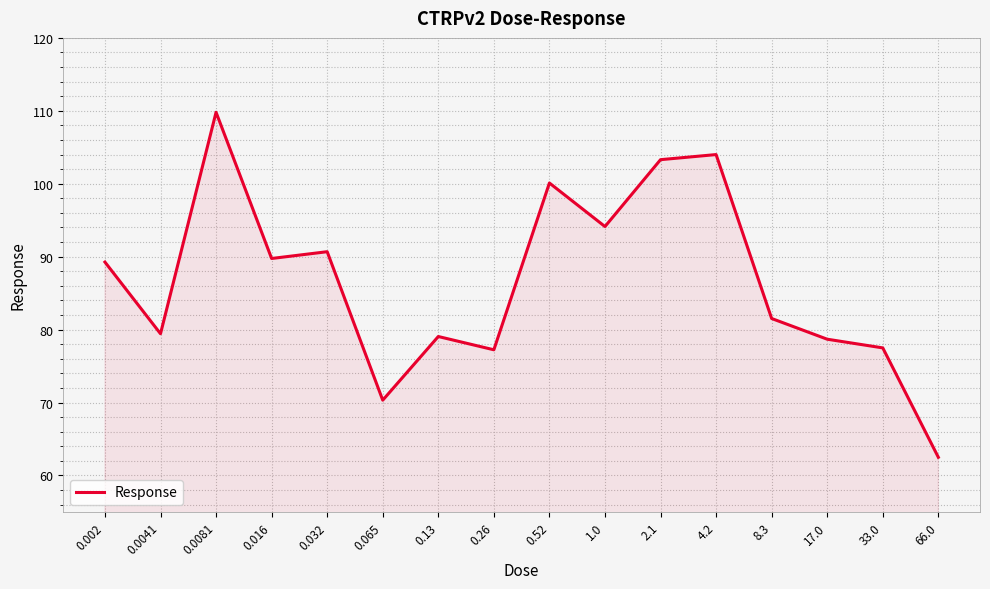

What is the difference between the maximum and minimum values?

47.3